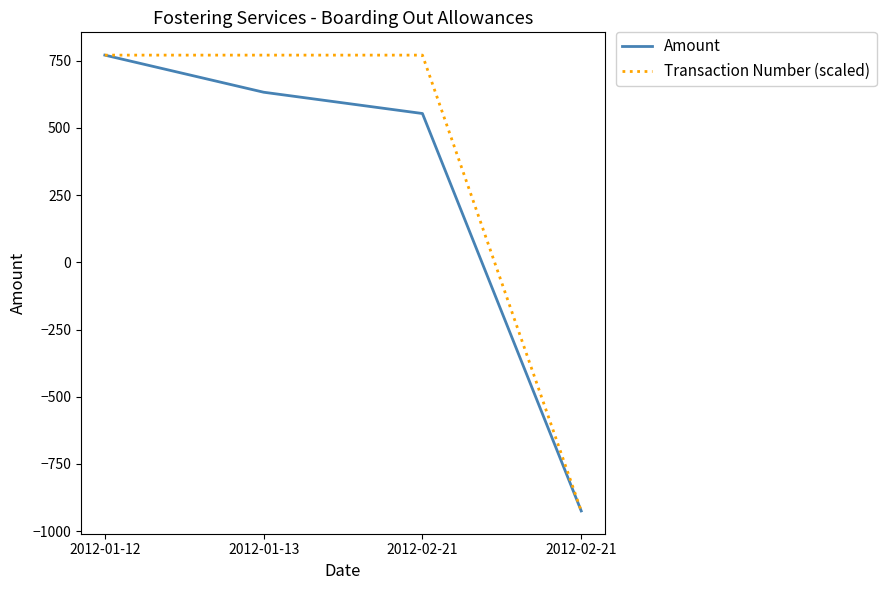

Where is Transaction Number (scaled) nearest to the value -76?

2012-01-12